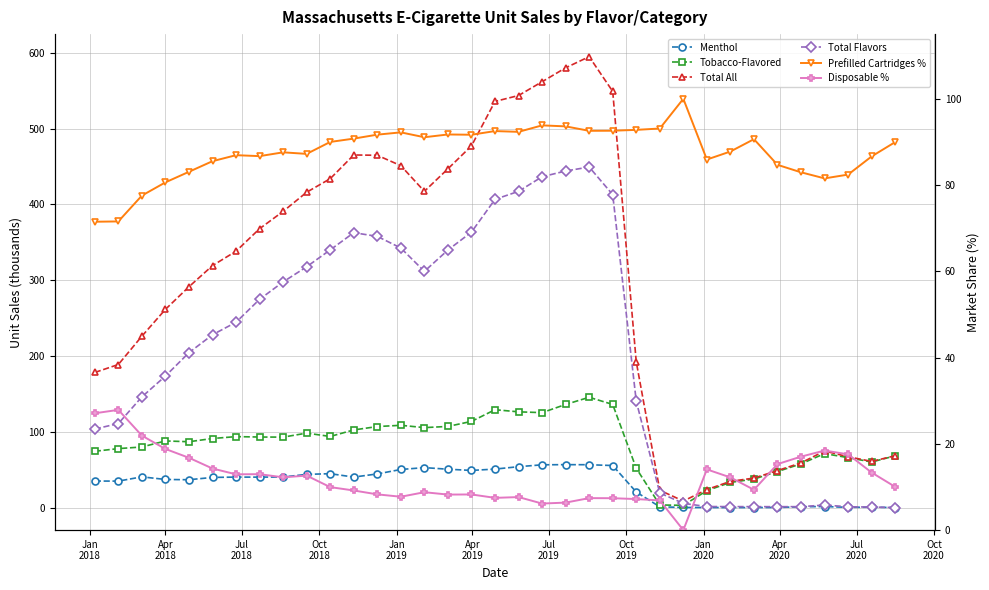

How many interior local valleys does the Total Flavors series have?

2